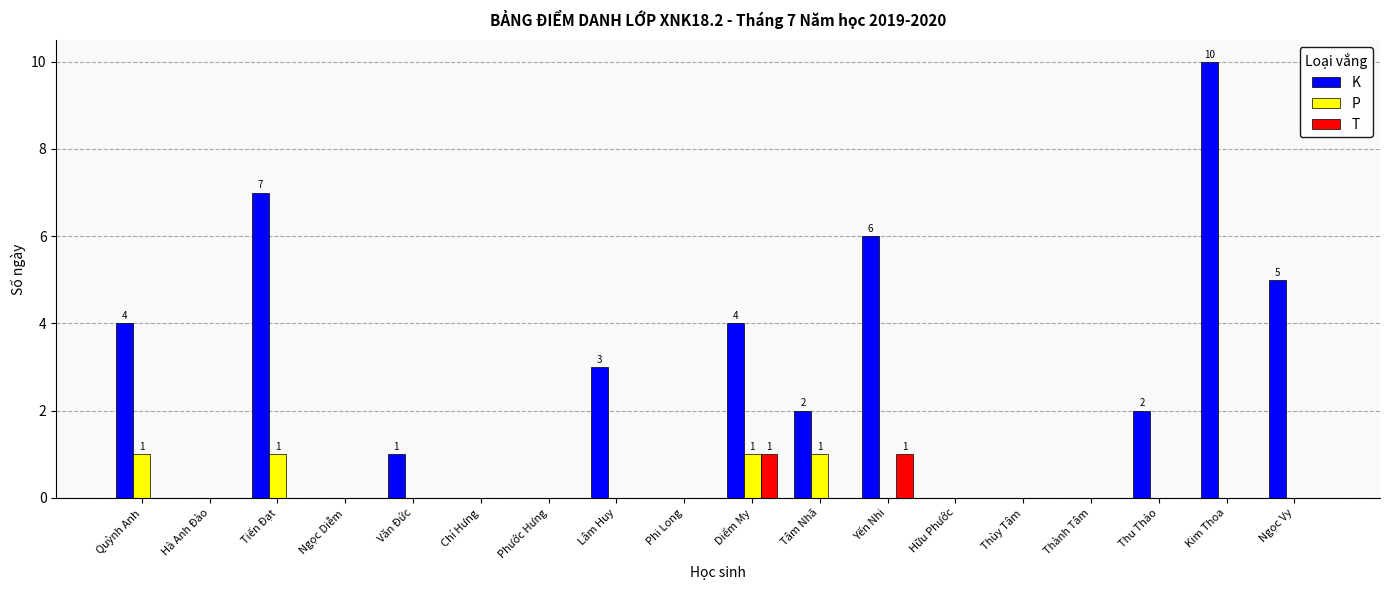

True or false: P has a value of 0 at Diểm My.

False